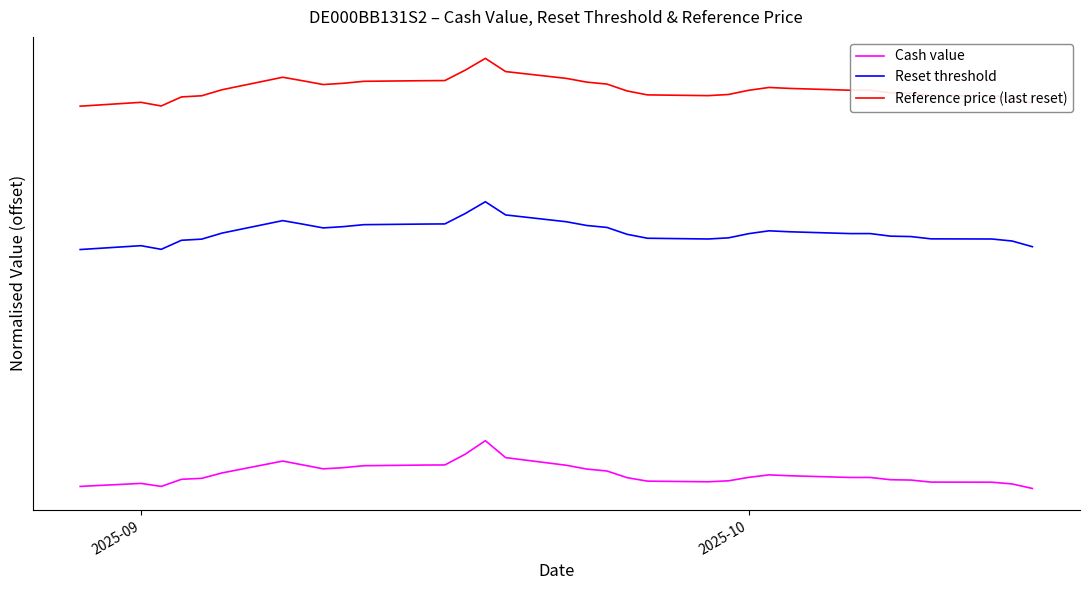

Is this an area chart (filled region under the line)?

No